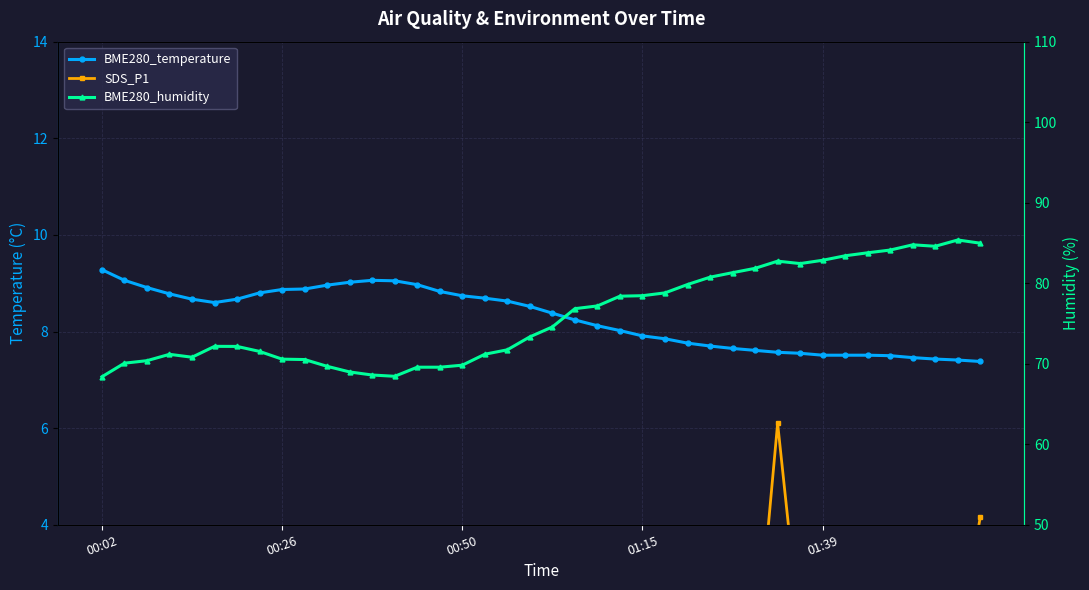

True or false: BME280_humidity and SDS_P1 intersect in this chart.

False